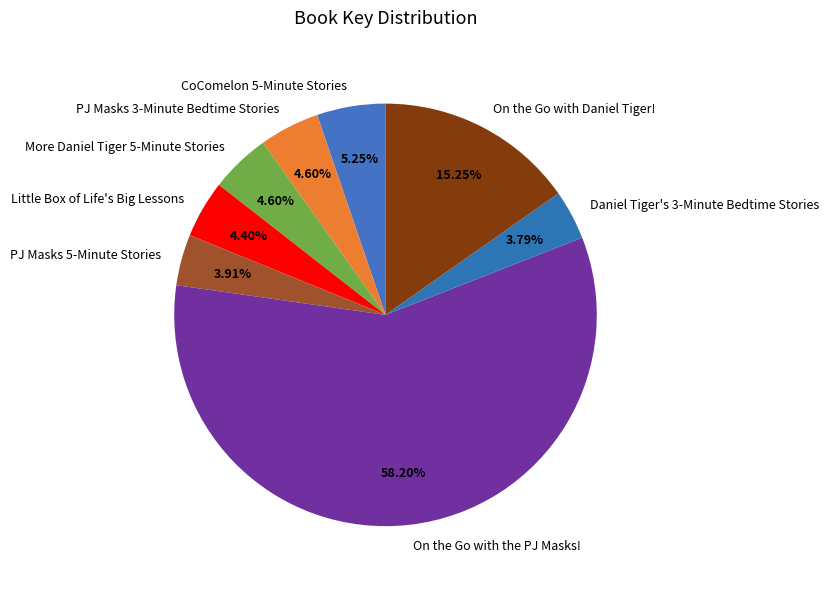

What percentage is NOT represented by Daniel Tiger's 3-Minute Bedtime Stories?

96.2%